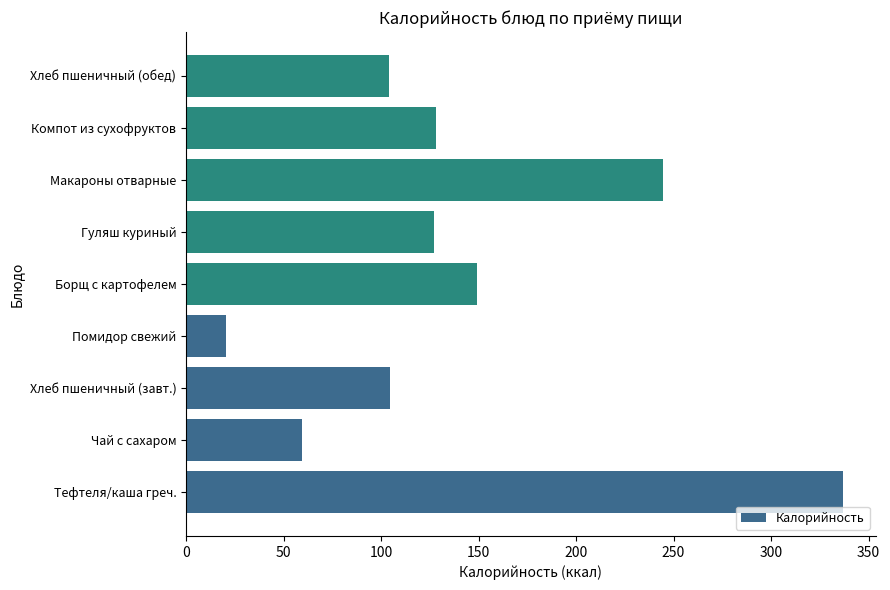

What is the minimum value shown in the chart?

20.5